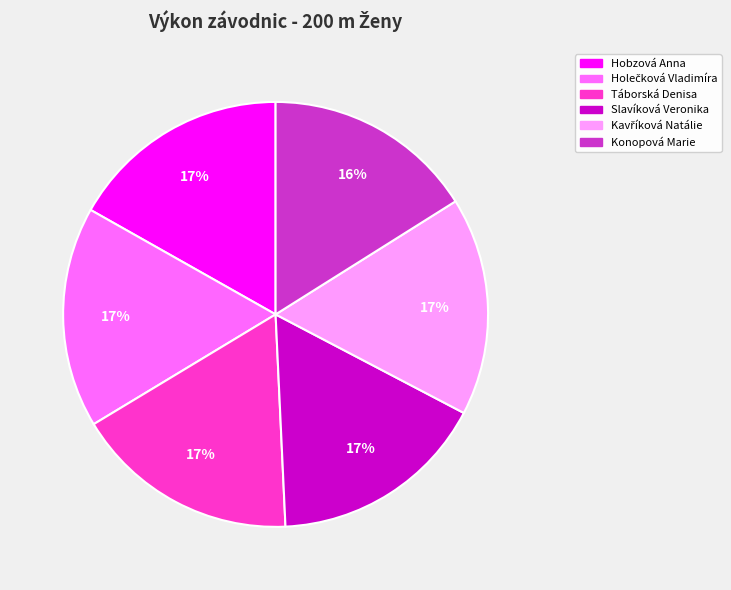

Is Slavíková Veronika the majority of the pie?

No